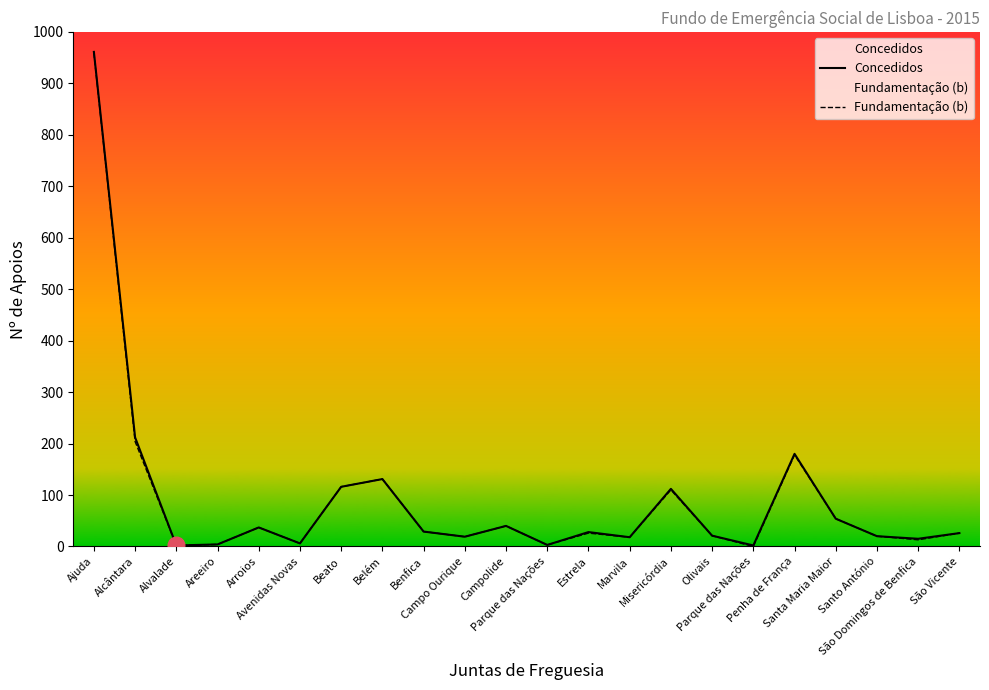

True or false: Fundamentação (b) and Concedidos cross at least once.

False